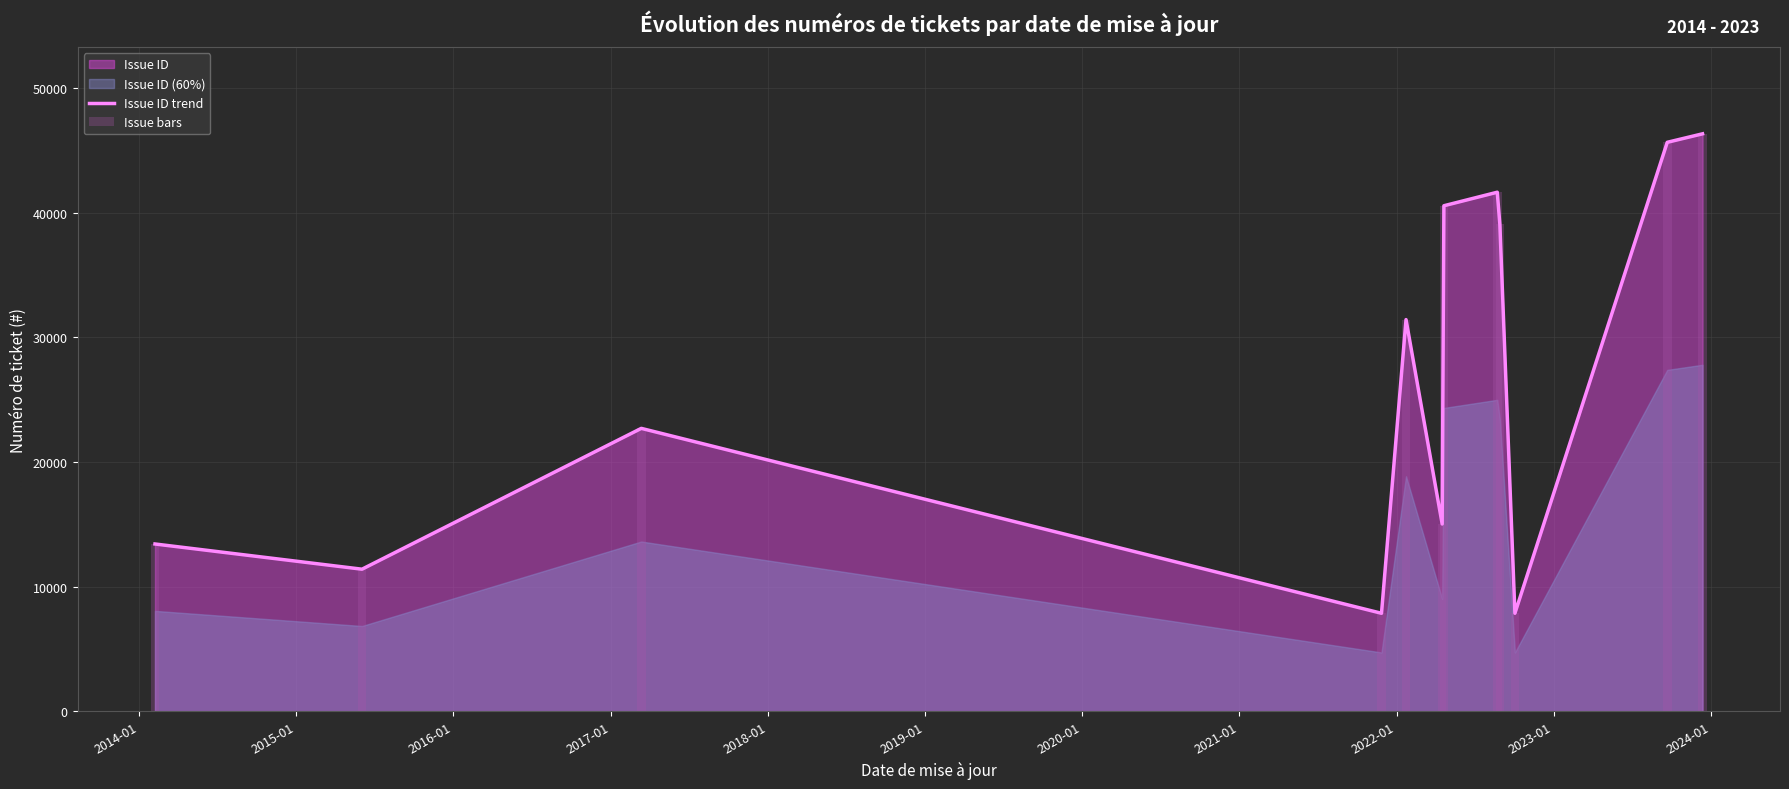

What is the sum of all Issue bars values?

323012